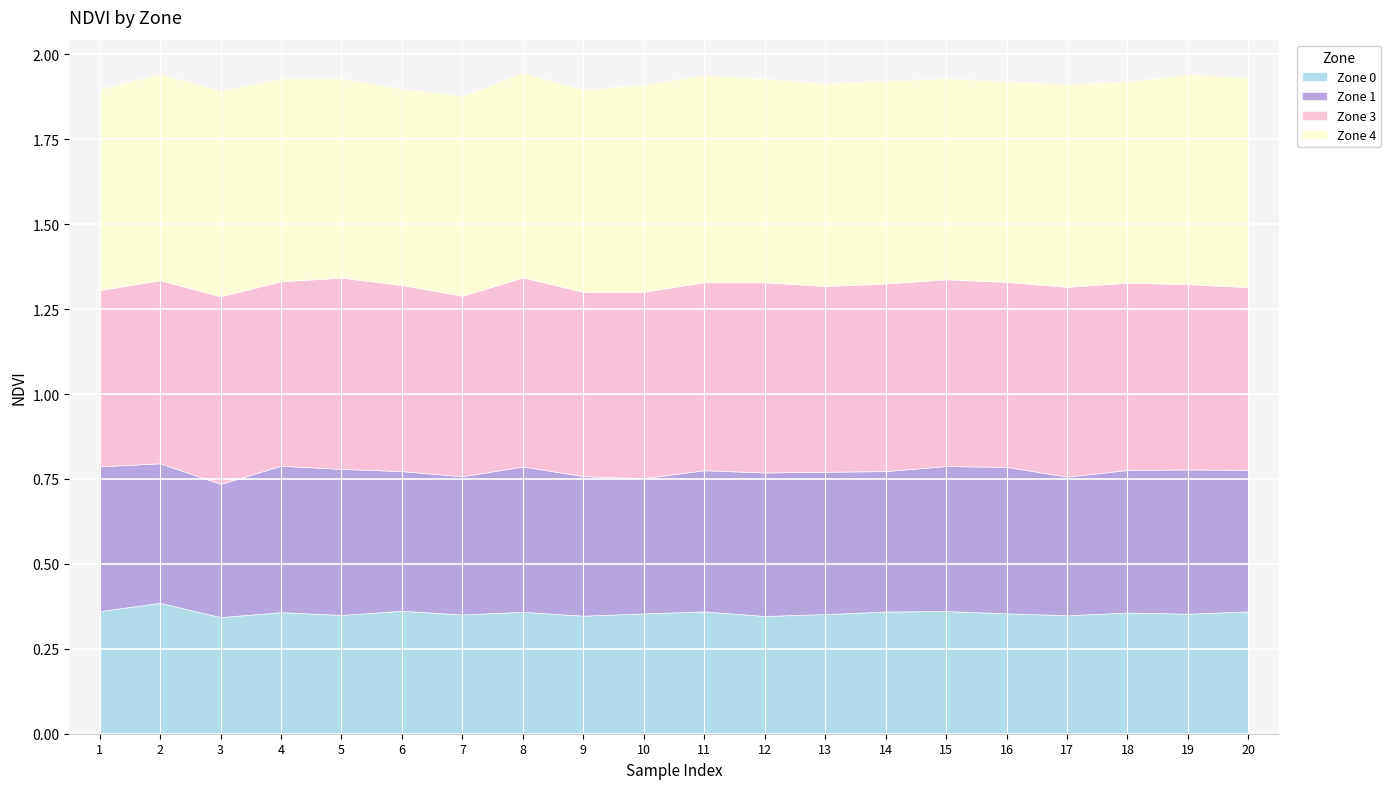

True or false: Zone 4 and Zone 1 intersect in this chart.

False